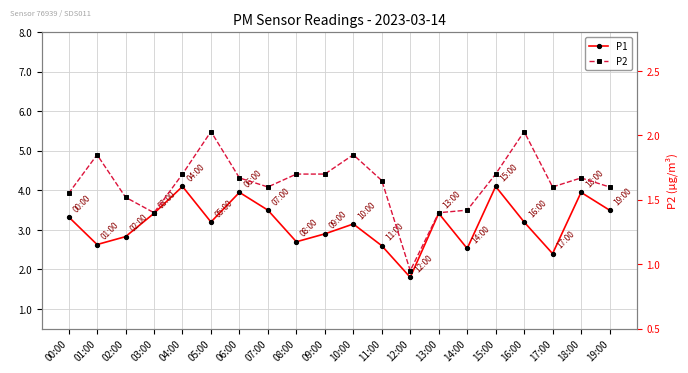

Reading right to left, extract all data points from this chart.

P1: 3.5	4.0	2.4	3.2	4.1	2.5	3.4	1.8	2.6	3.1	2.9	2.7	3.5	4.0	3.2	4.1	3.4	2.8	2.6	3.3
P2: 1.6	1.7	1.6	2.0	1.7	1.4	1.4	0.9	1.6	1.9	1.7	1.7	1.6	1.7	2.0	1.7	1.4	1.5	1.9	1.6